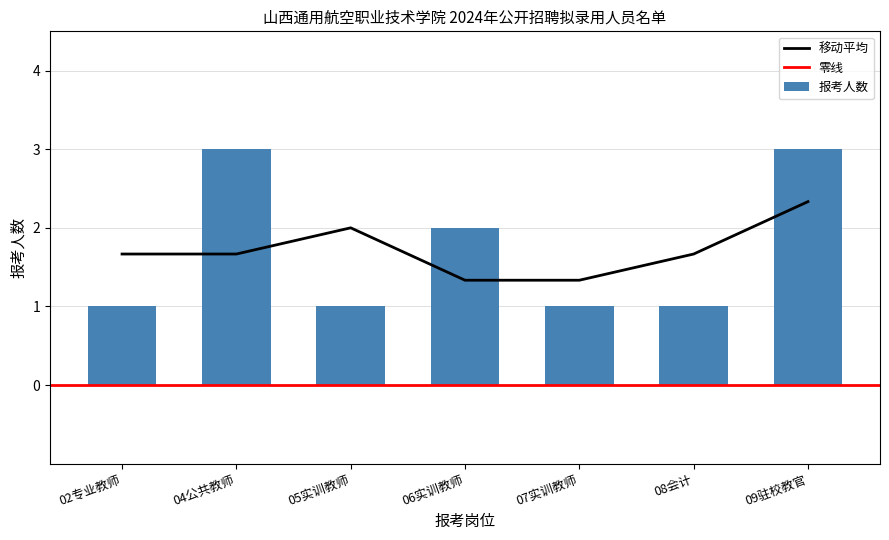

Count the number of values greater than 1.

3